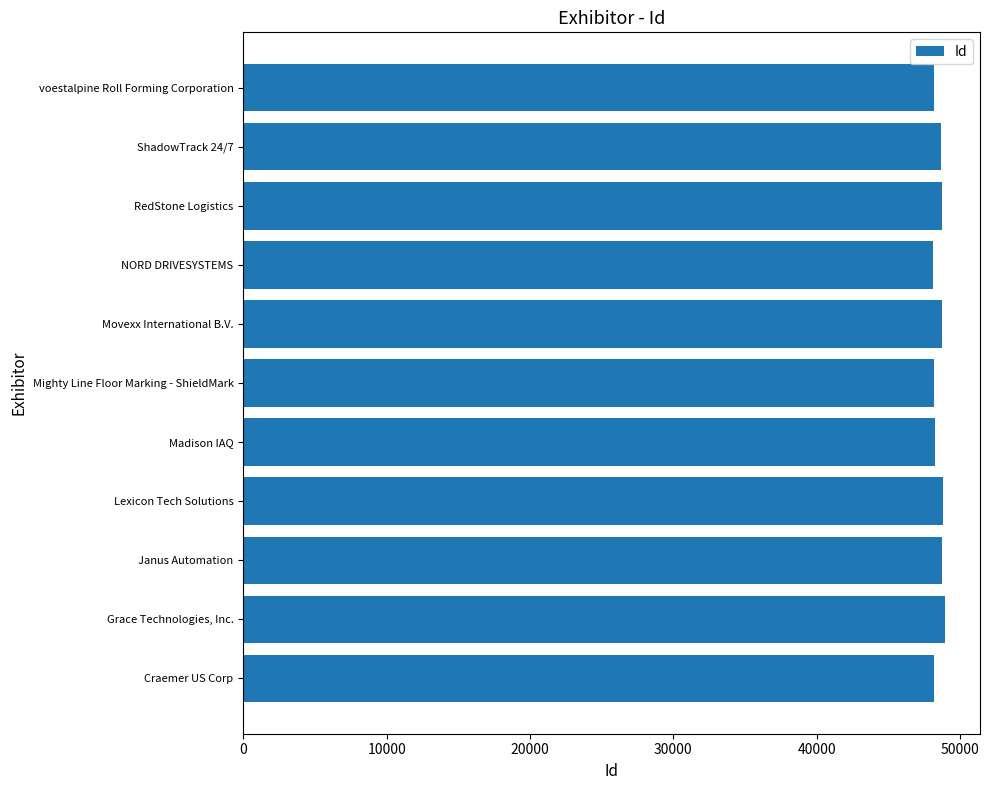

True or false: the data shows 48720 at Movexx International B.V..

True